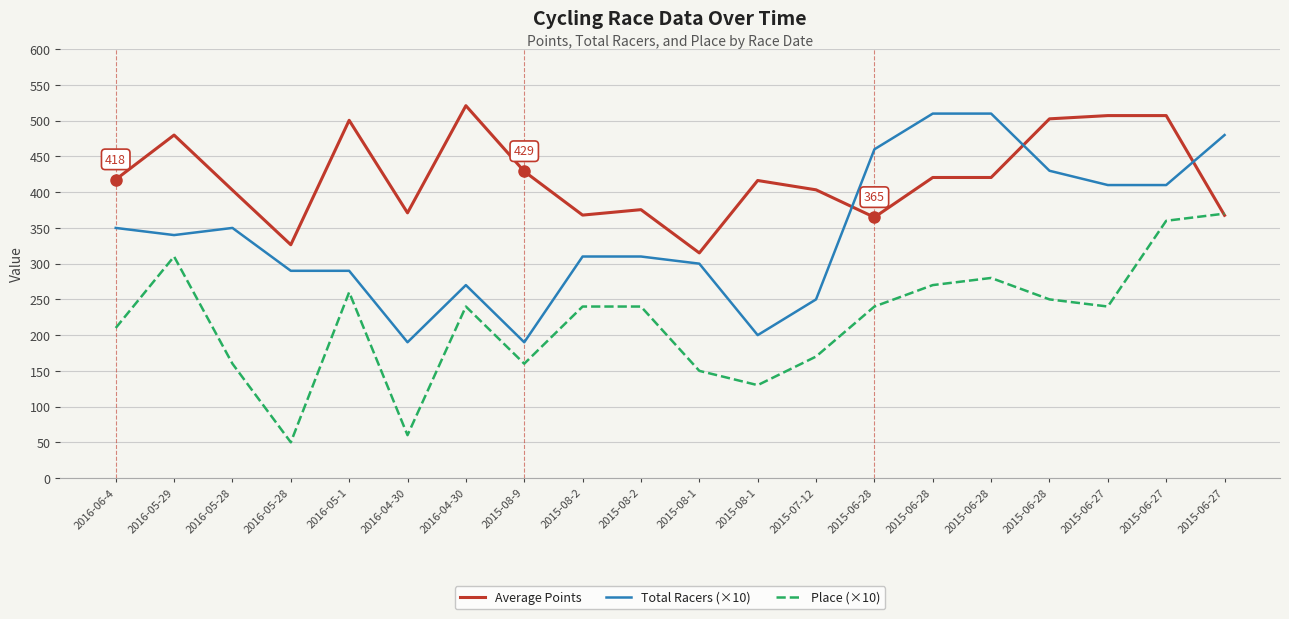

How many series are shown in this chart?

3